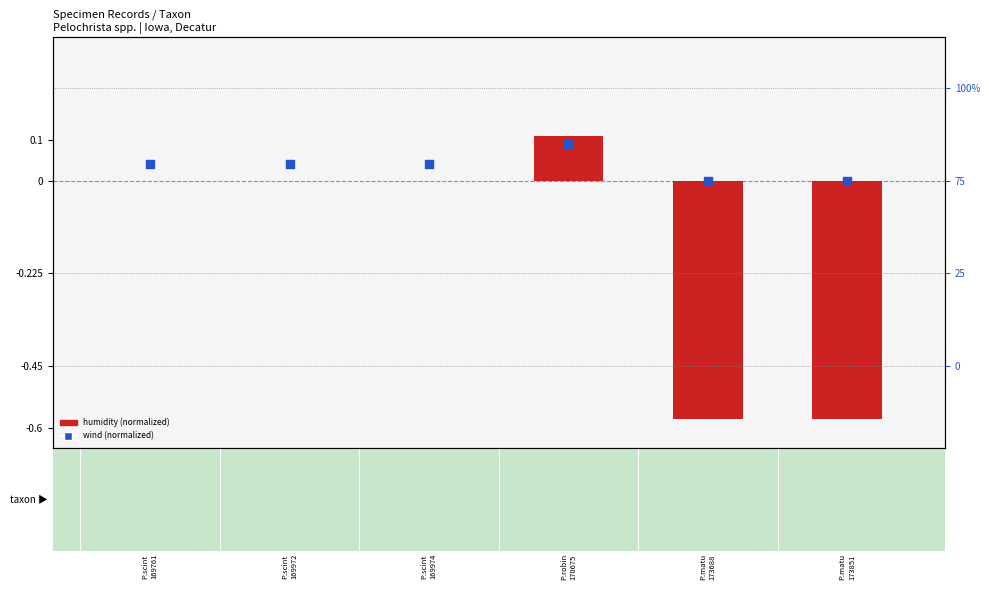

At how many categories does at least one series exceed 0?

4